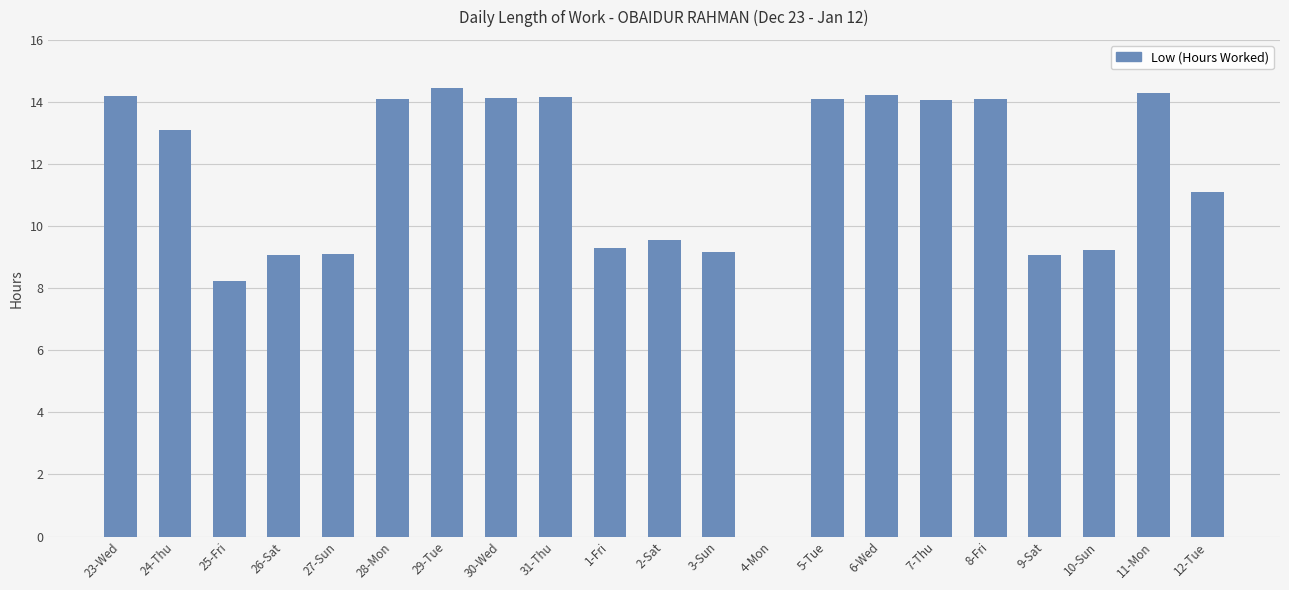

What is the sum of the values at 27-Sun and 6-Wed?

23.4